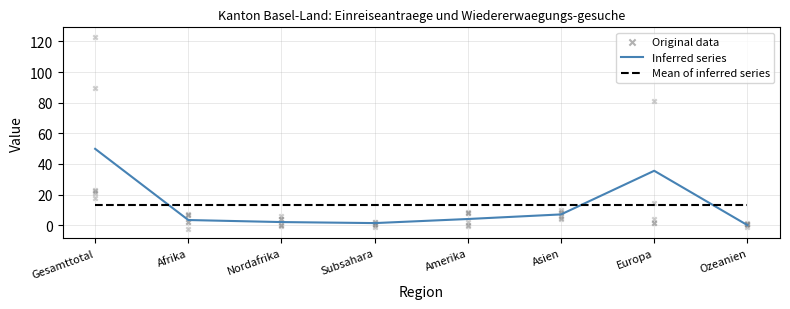

Which series has the largest total across all categories?

Inferred series